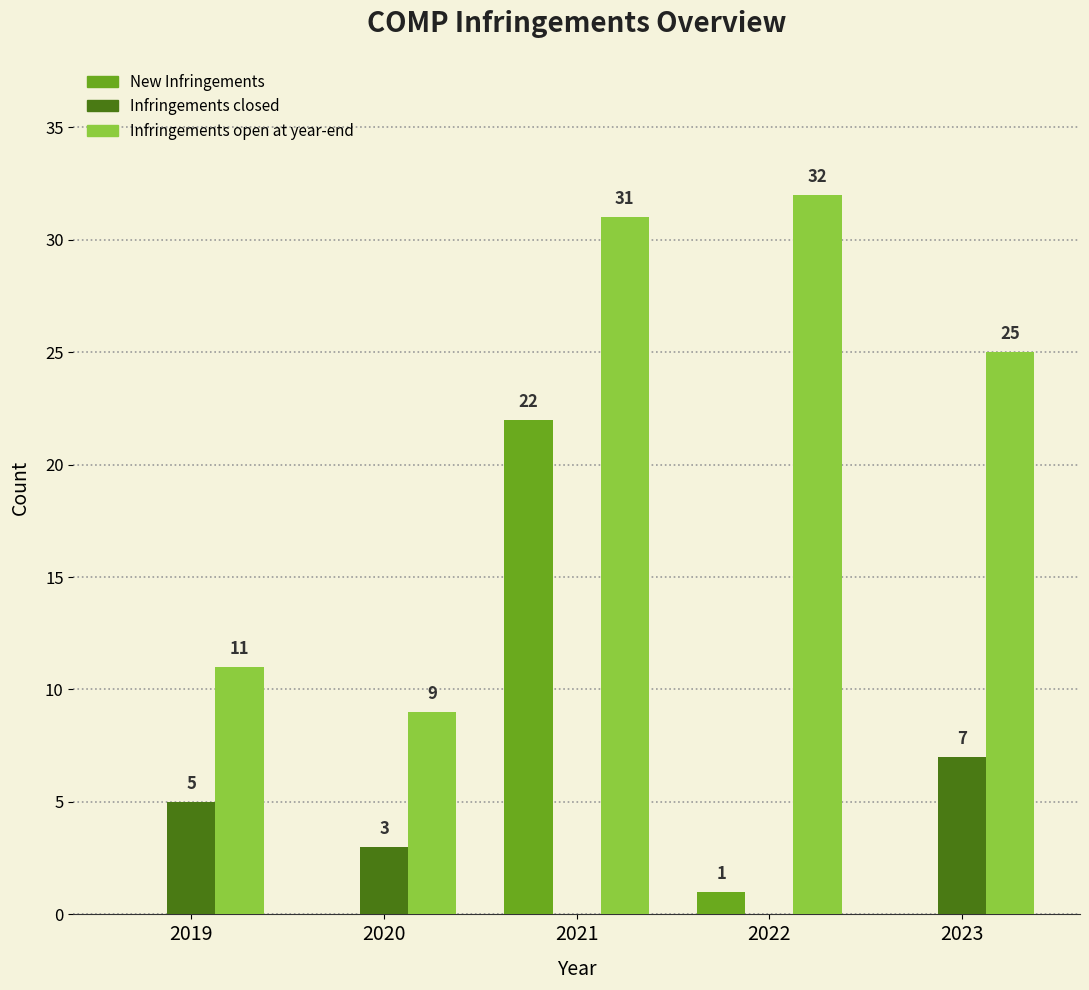

What is the spread (max minus min) of values at 2019?

11